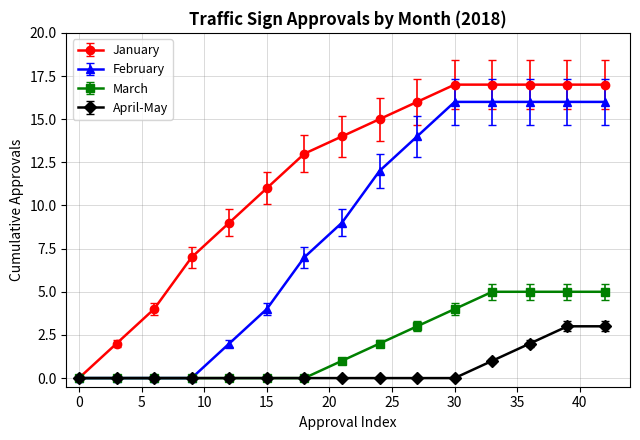

At how many categories does at least one series exceed 10?

10